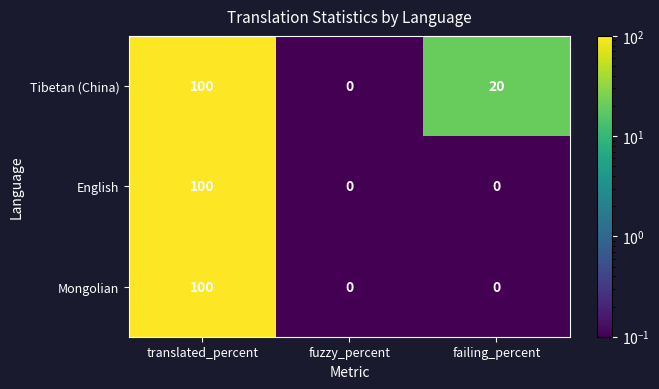

What is the minimum value shown in the chart?

0